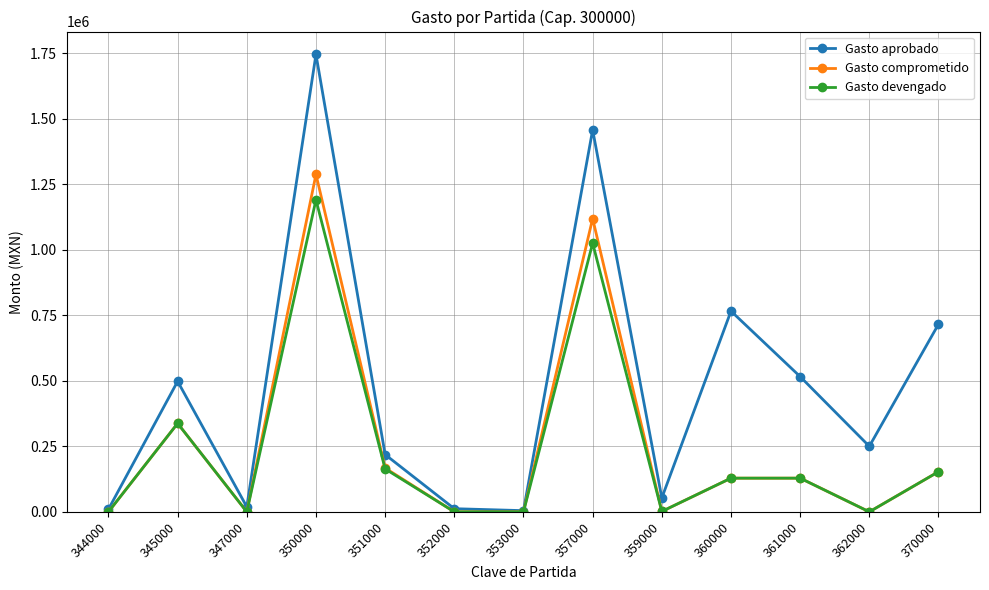

Rank the series by their maximum value, from highest to lowest.

Gasto aprobado, Gasto comprometido, Gasto devengado